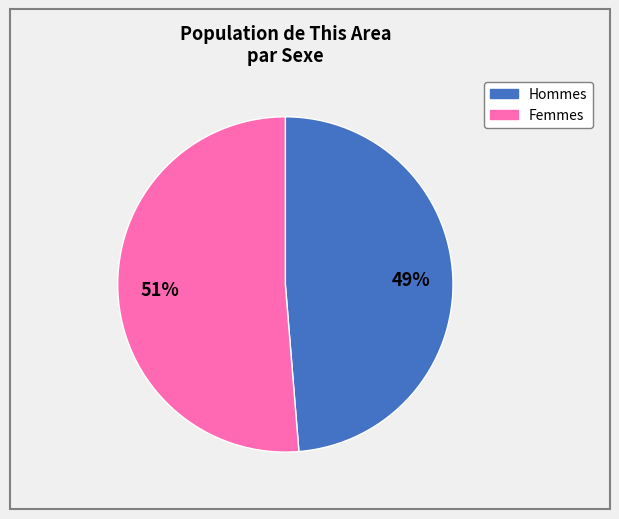

To the nearest percent, what is the average slice percentage?

50%